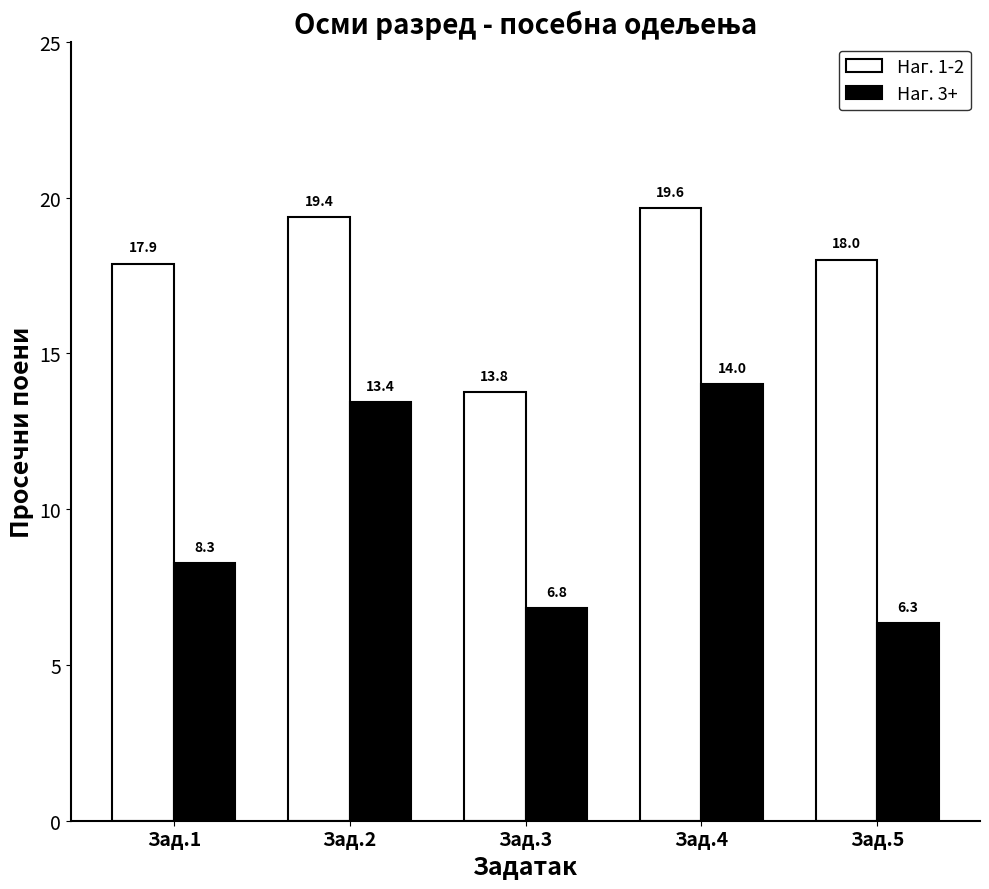

True or false: Наг. 1-2 has a value of 19.4 at Зад.2.

True